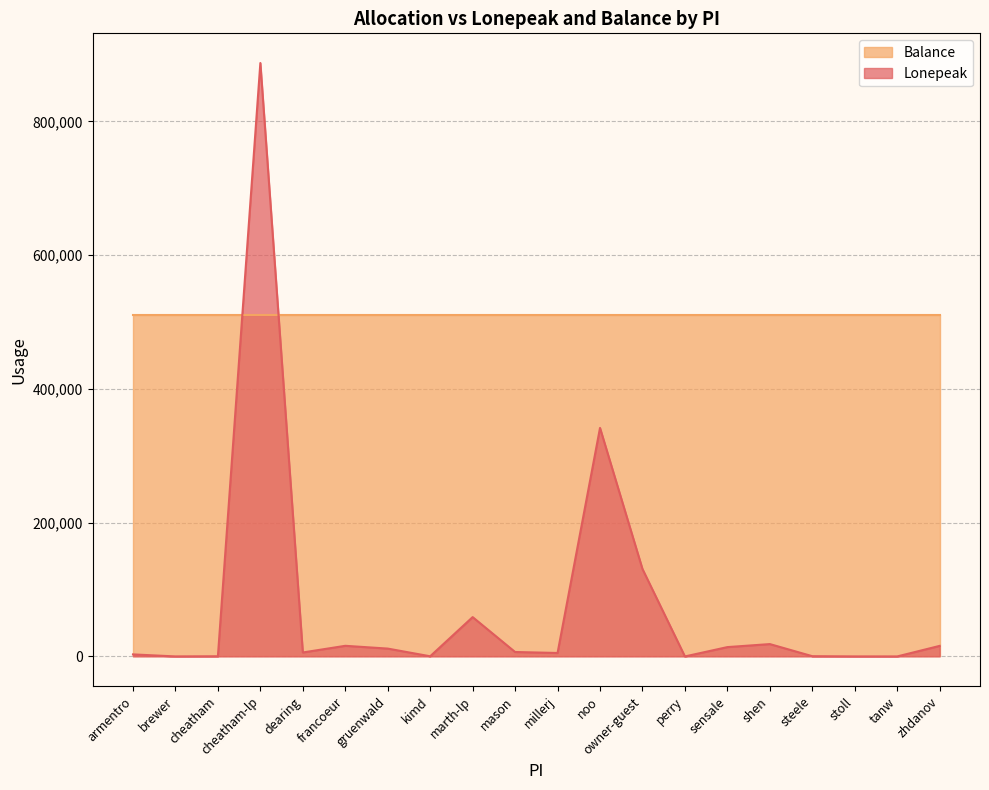

How many points are higher than both their immediate neighbors (excluding endpoints)?

5